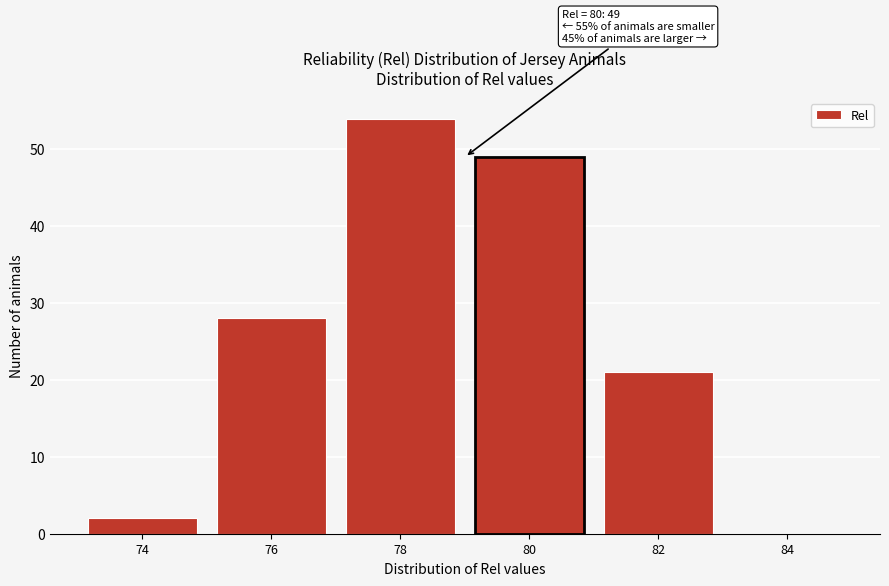

Reading left to right, extract all data points from this chart.

74=2	76=28	78=54	80=49	82=21	84=0